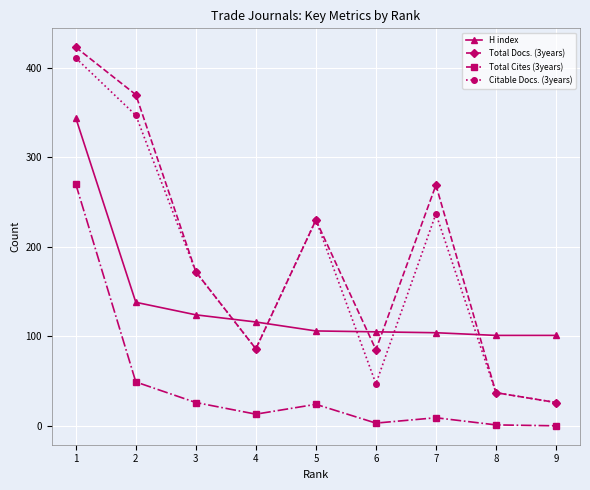

Count the number of categories in the chart.

9